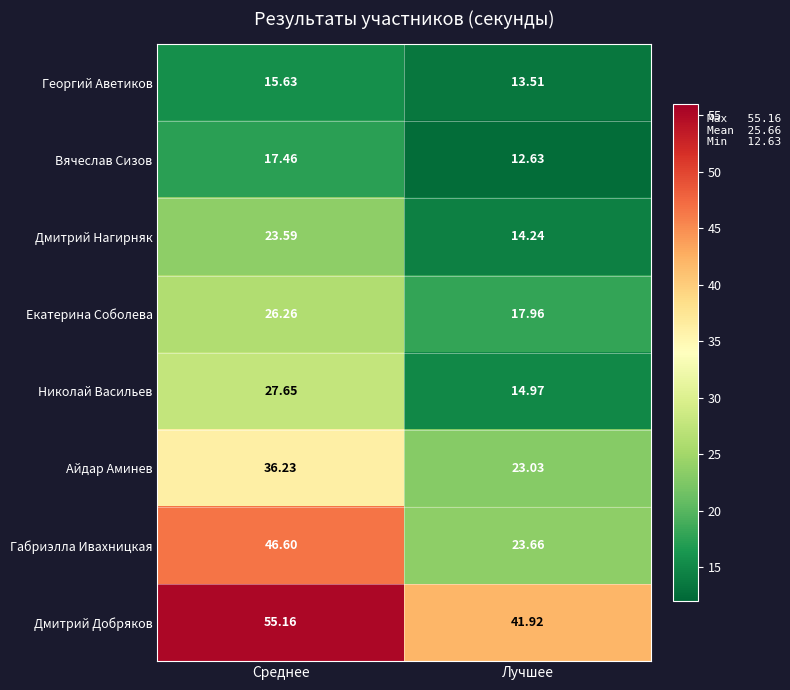

Rank the categories by Вячеслав Сизов value from highest to lowest.

Среднее, Лучшее